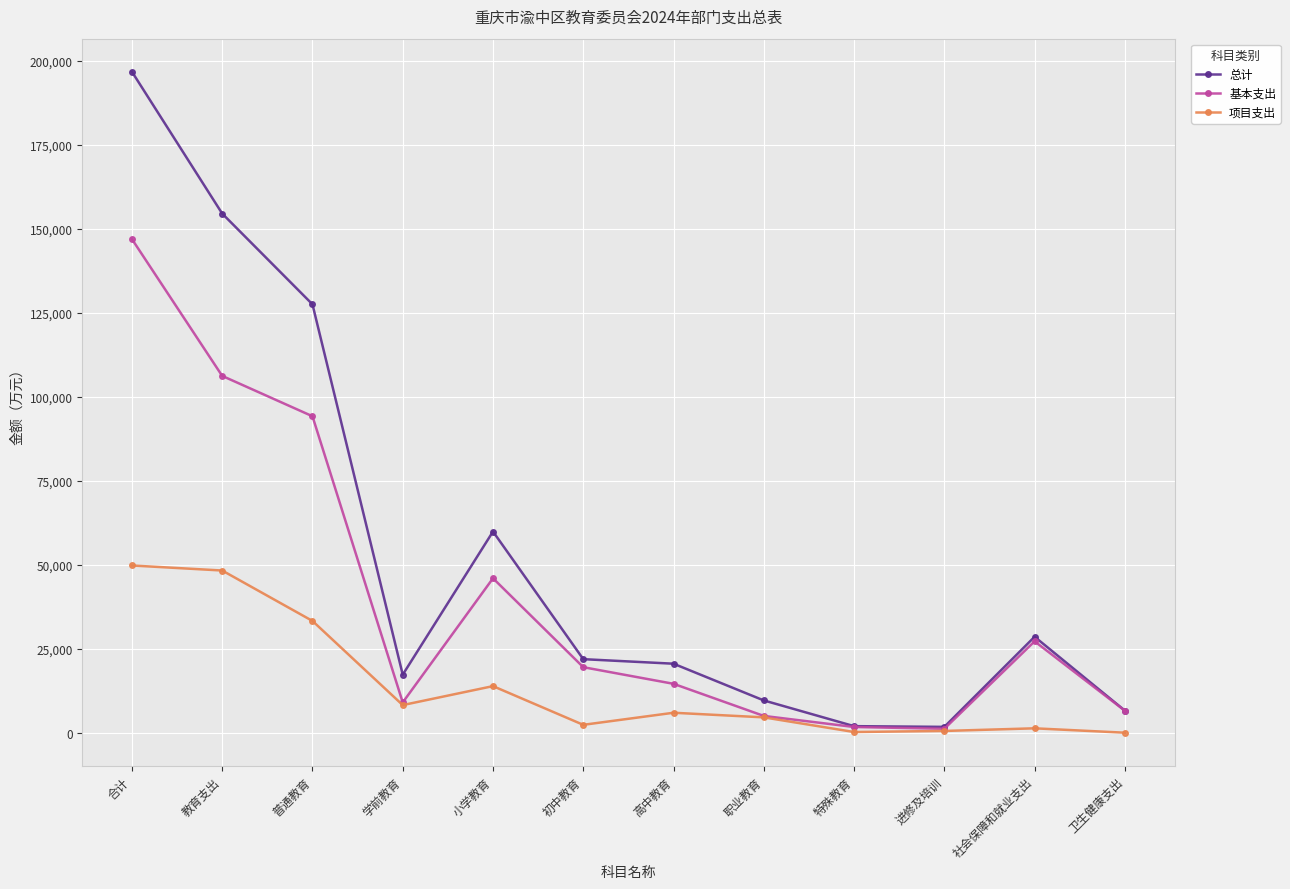

The value of 总计 at 高中教育 is 20585.9. True or false?

True